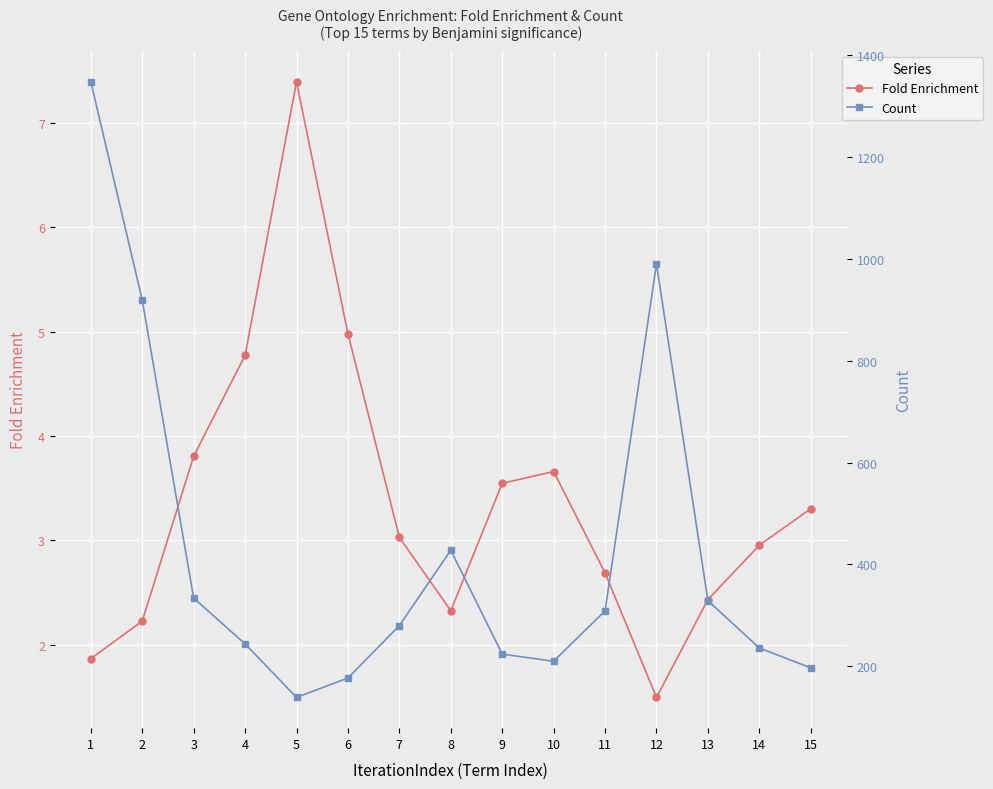

List the series in order of their overall mean, lowest first.

Fold Enrichment, Count